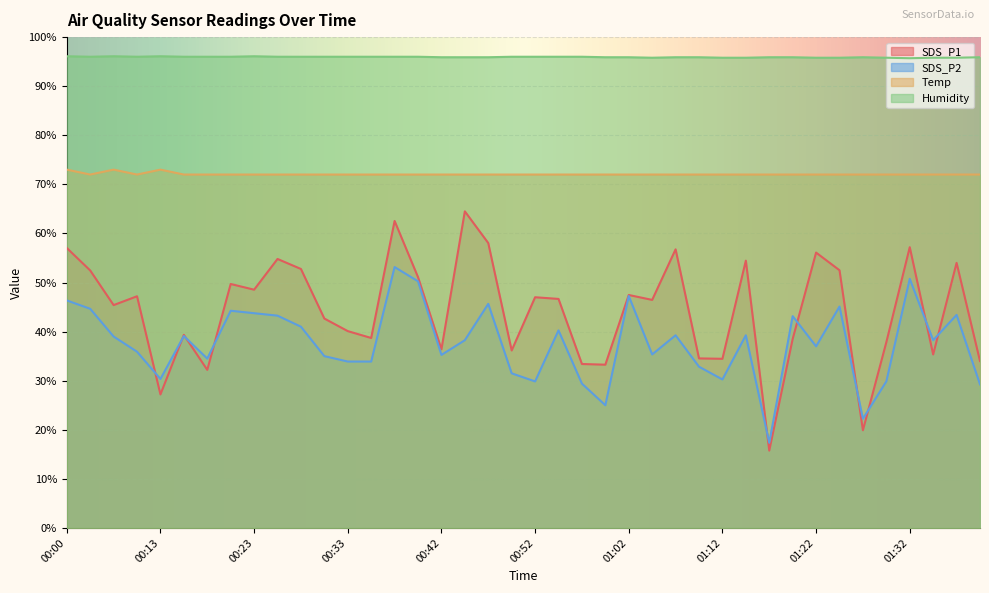

What is the sum of all SDS_P1 values?

1772.4